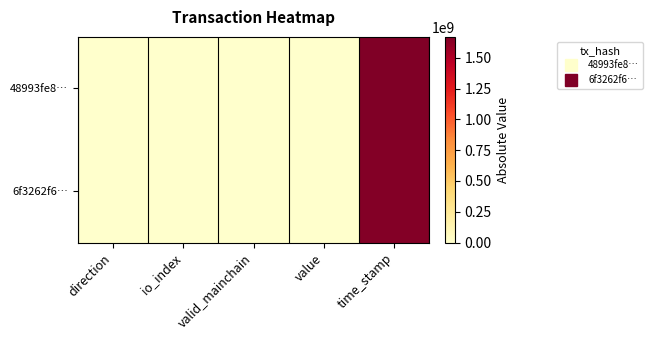

Which has a higher value, io_index or valid_mainchain?

io_index